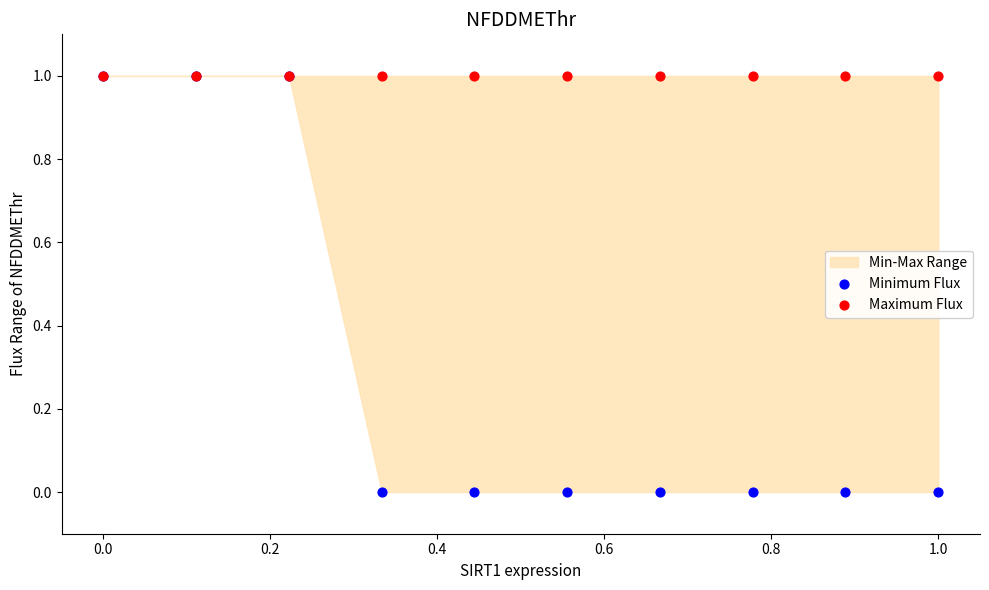

Which series has the widest spread of Y values?

Minimum Flux